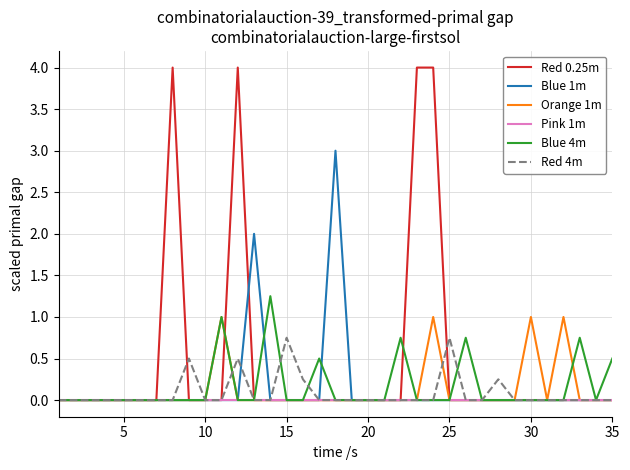

Which series has the largest total across all categories?

Red 0.25m